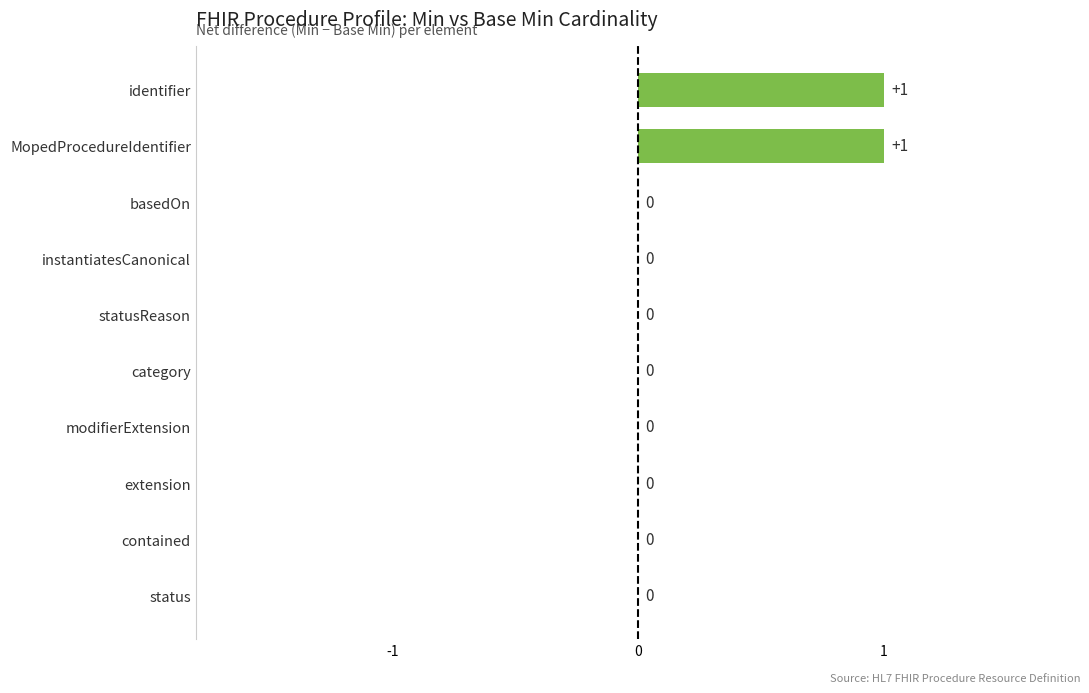

True or false: the data shows 0 at status.

True